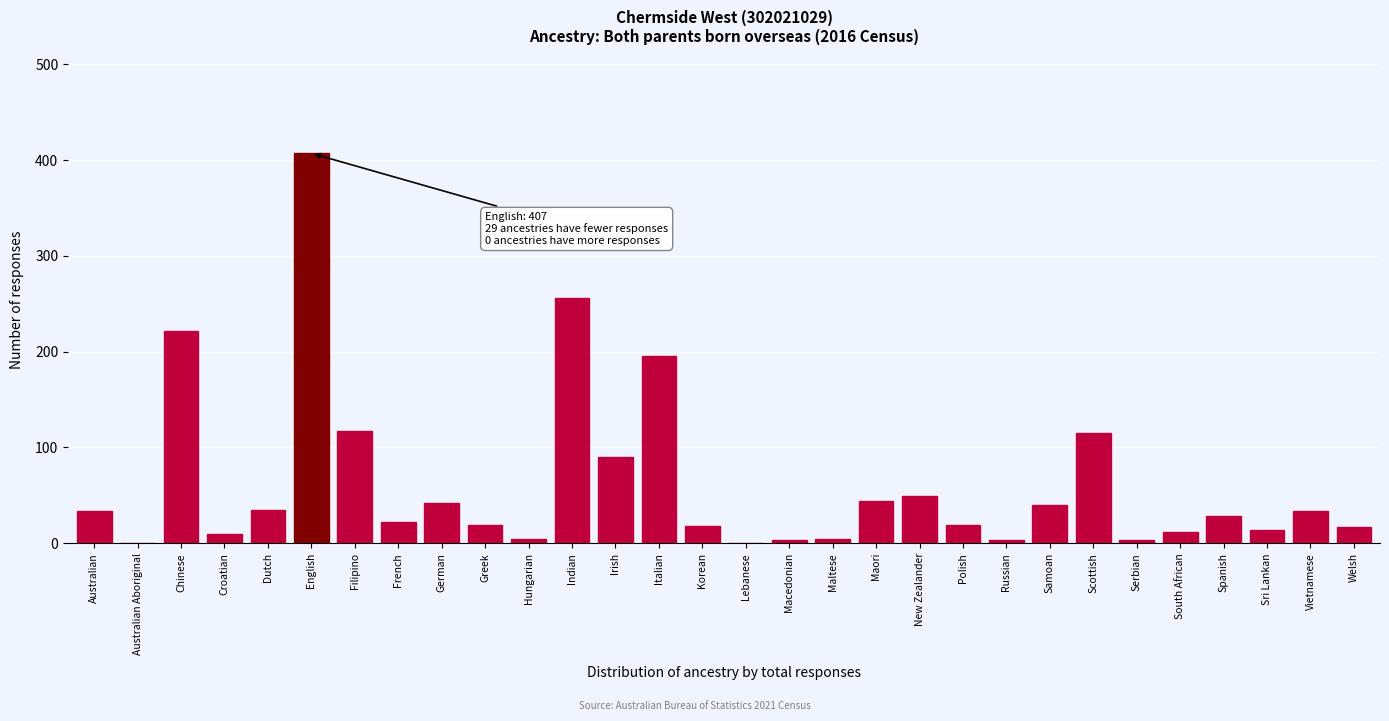

What is the change in value from Australian to Sri Lankan?

-20